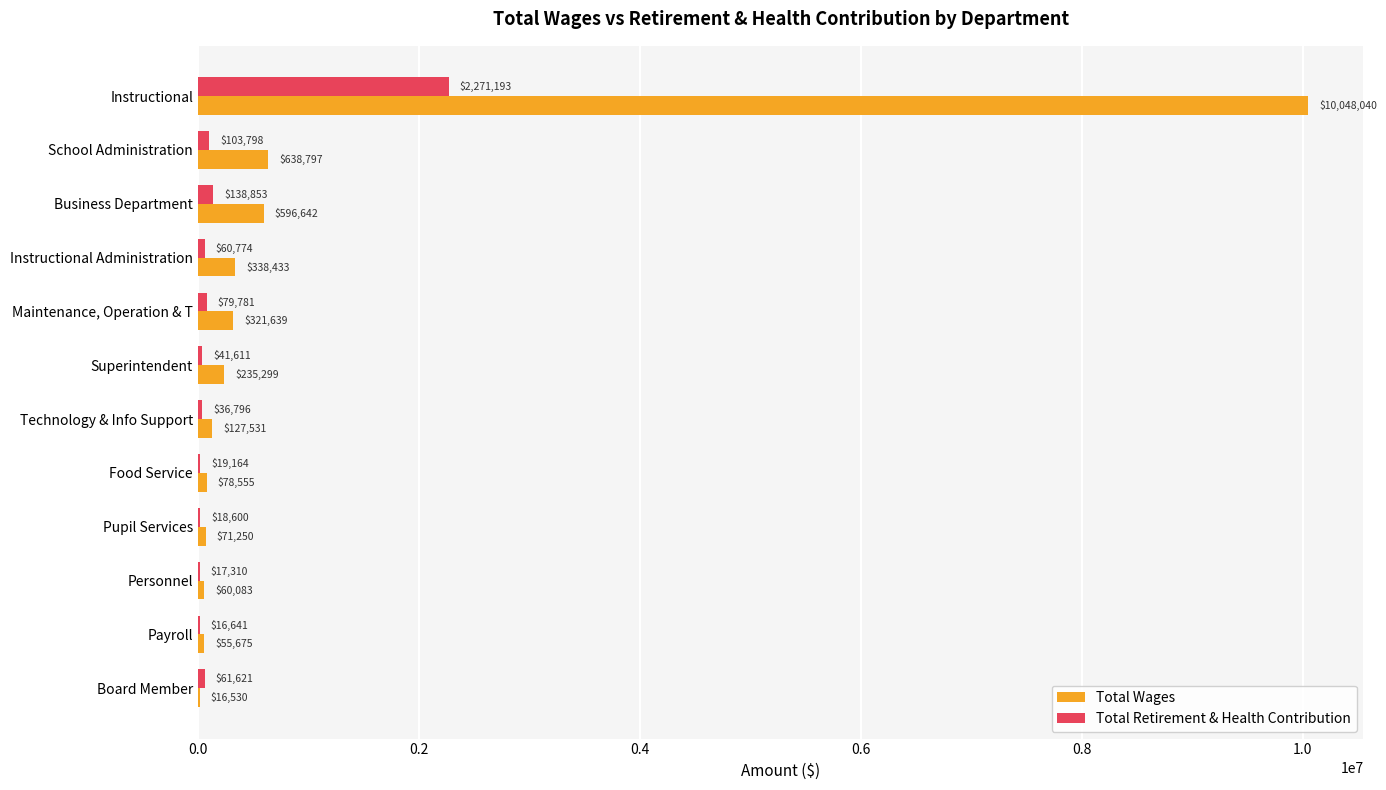

Which series changed the most between Food Service and Personnel?

Total Wages